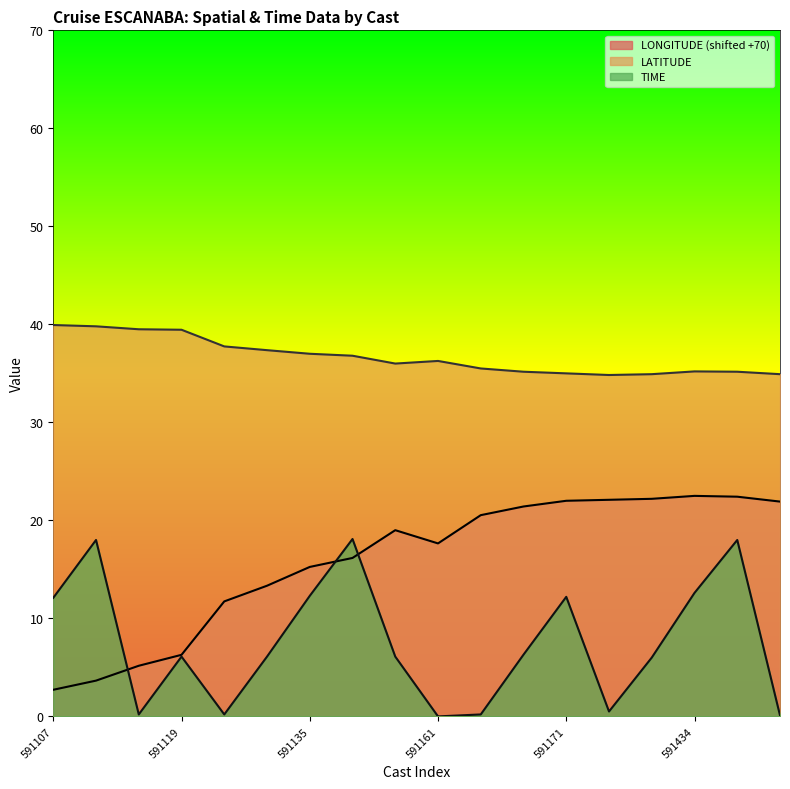

Where does the LATITUDE series first go above 36?

591107